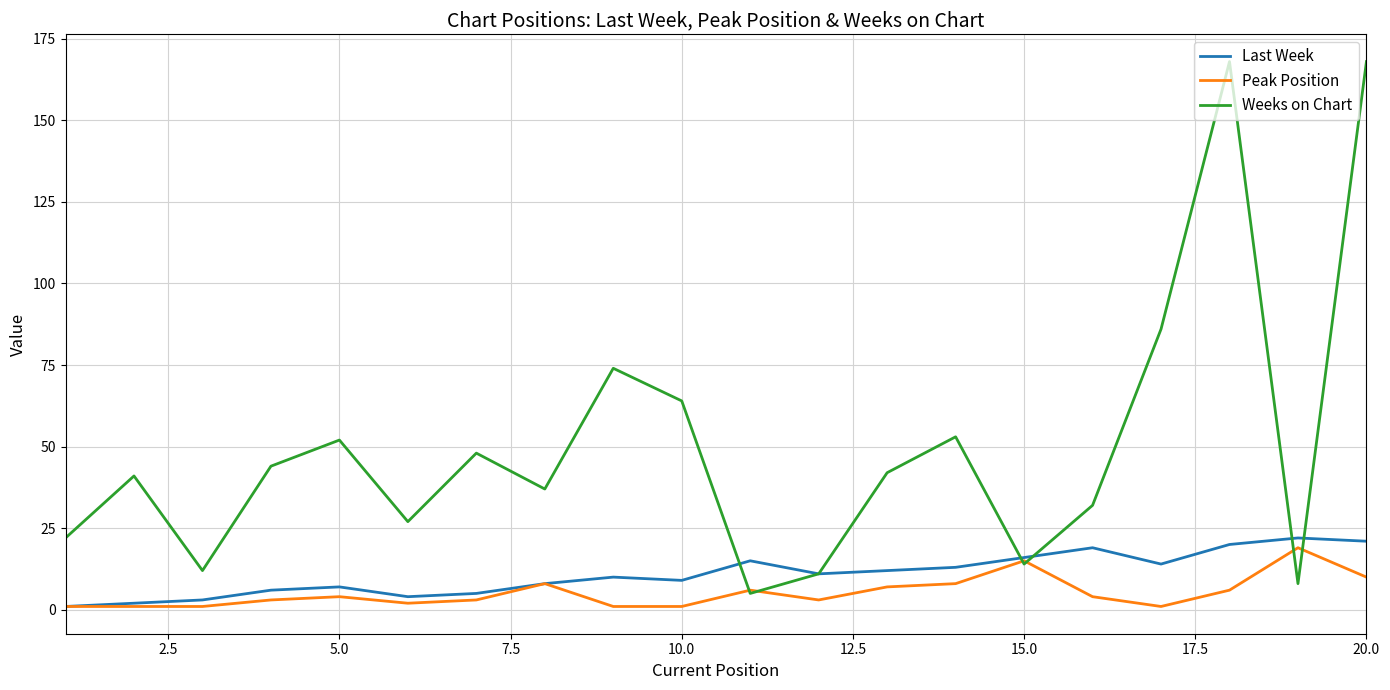

What is the difference between the maximum and minimum values in the Last Week series?

21